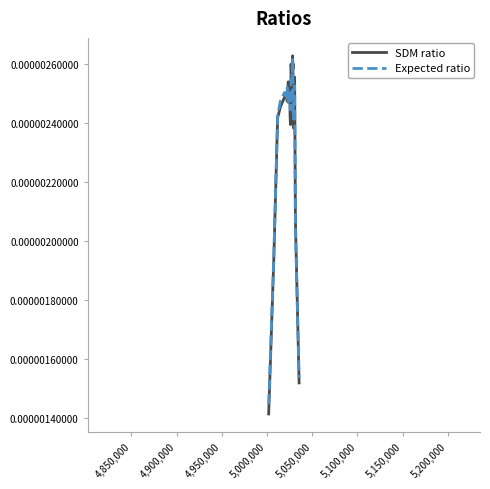

Which series has the largest range (max minus min)?

SDM ratio